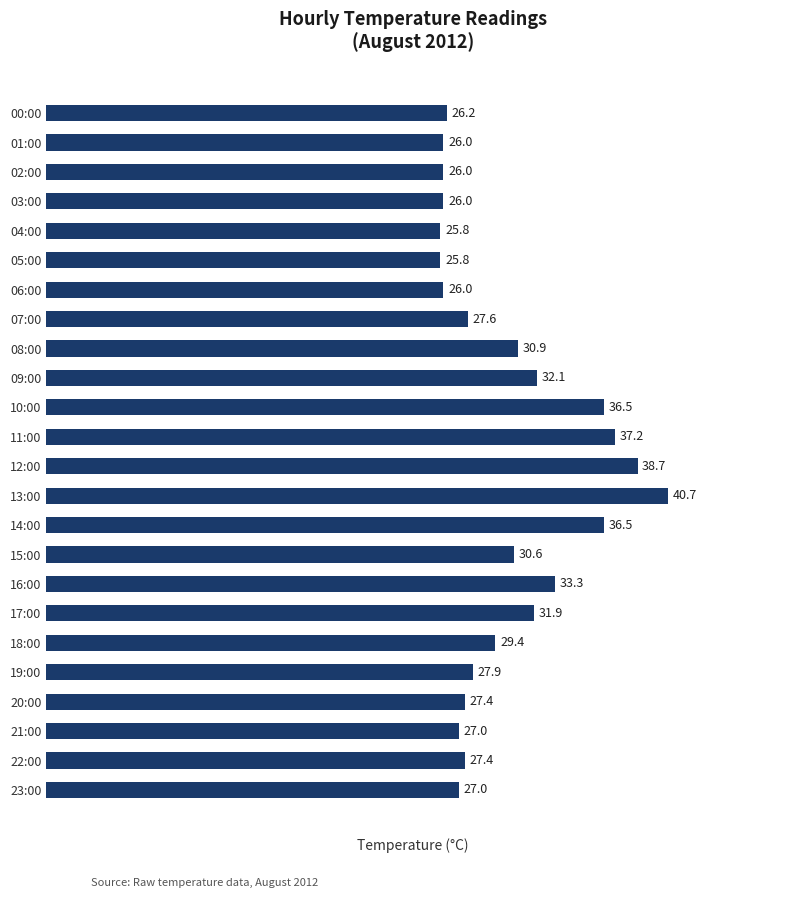

Which category has the highest value across all series?

13:00